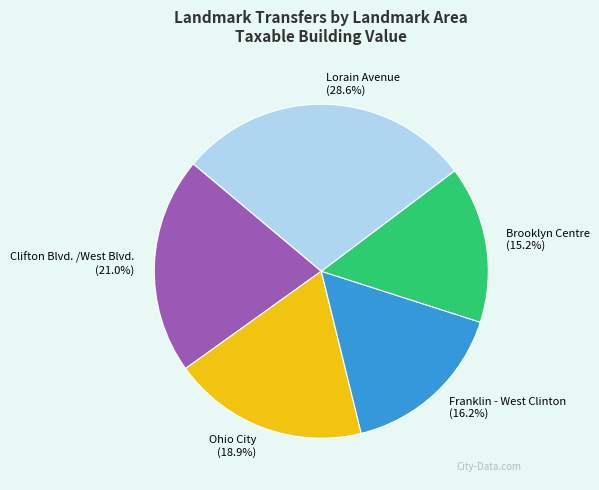

True or false: Clifton Blvd. /West Blvd. accounts for 21% of the total.

True